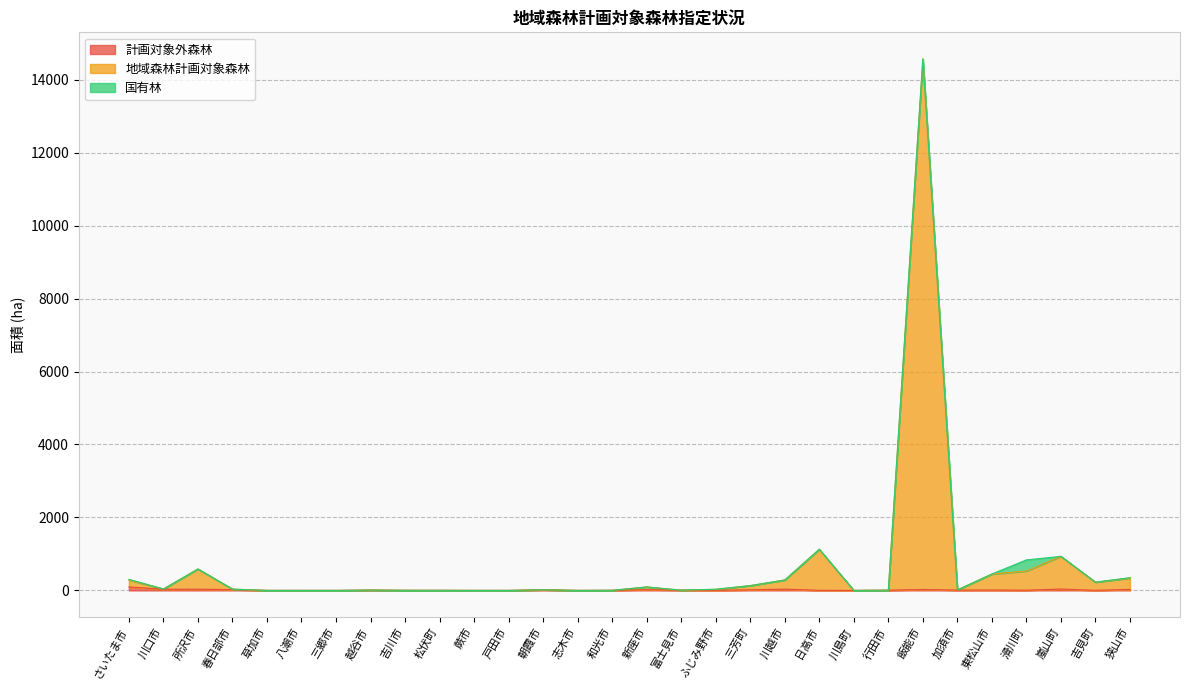

What is the highest value of the 計画対象外森林 series?

95.8